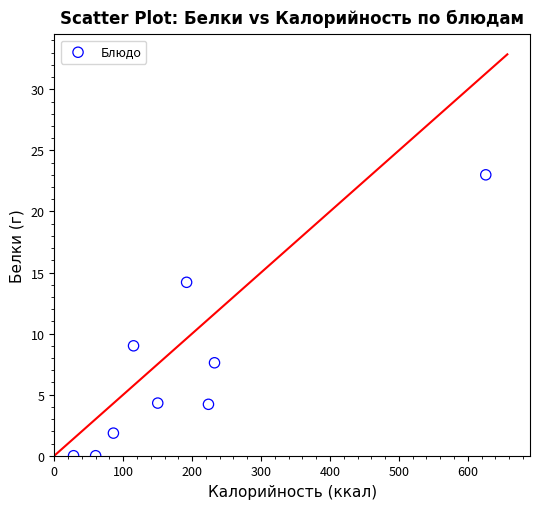

What Y value in the scatter plot is closest to 11?

9.0